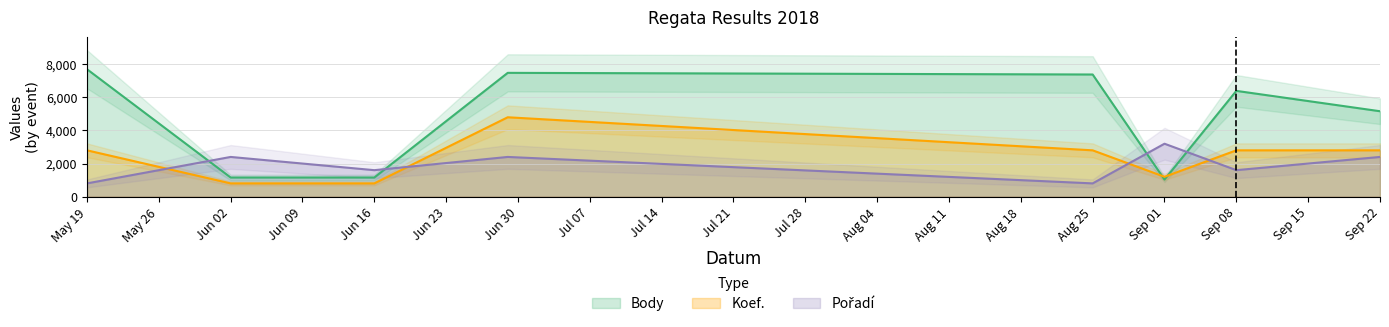

Where is Body nearest to the value 4369?

Sep 22